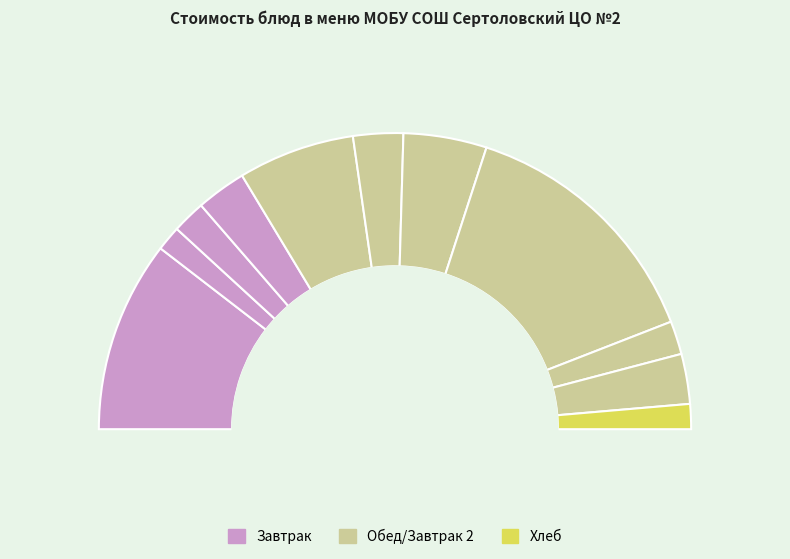

How many slices are in this pie chart?

11